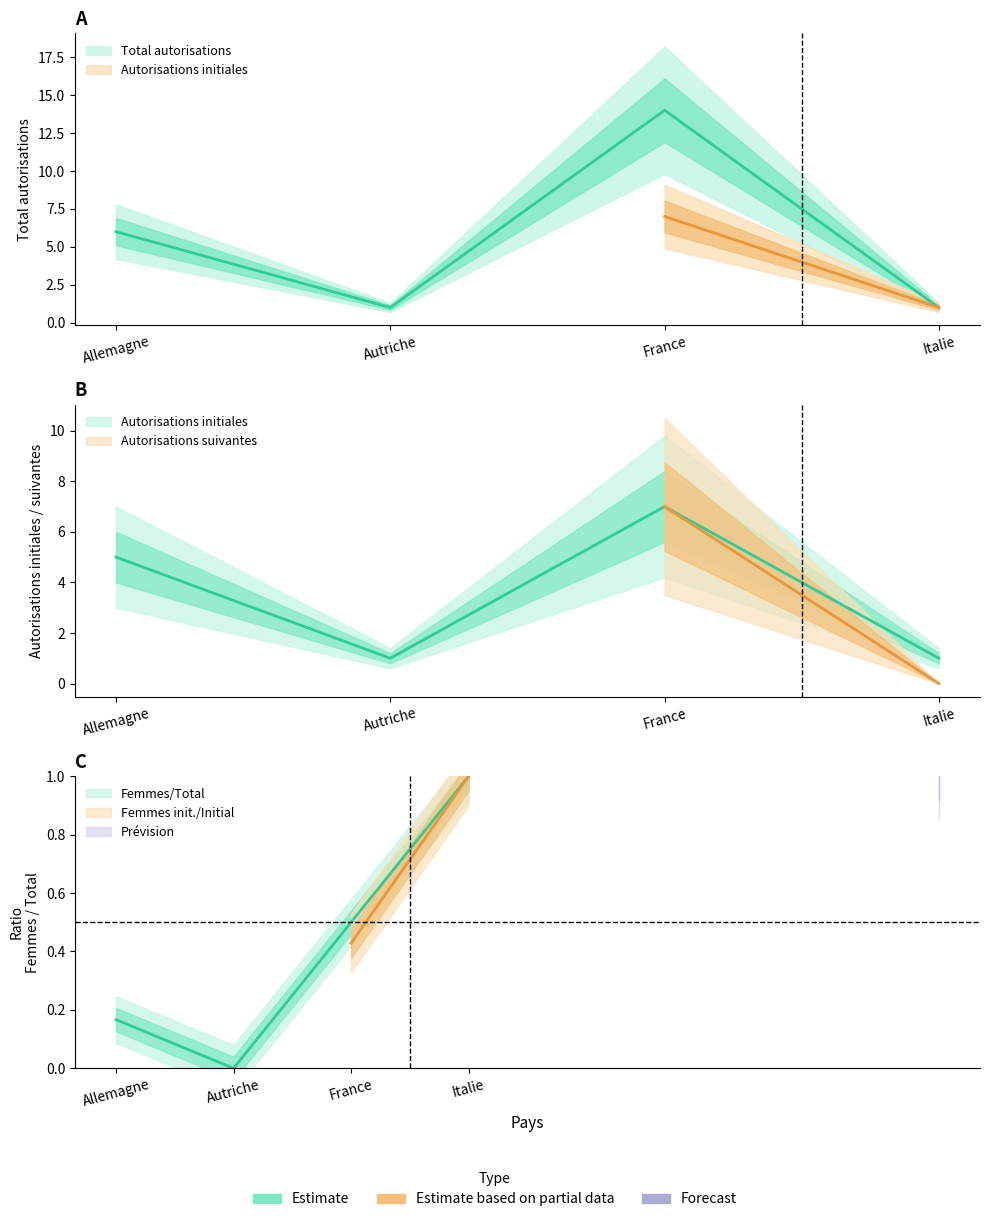

Which series has the largest range (max minus min)?

Total autorisations